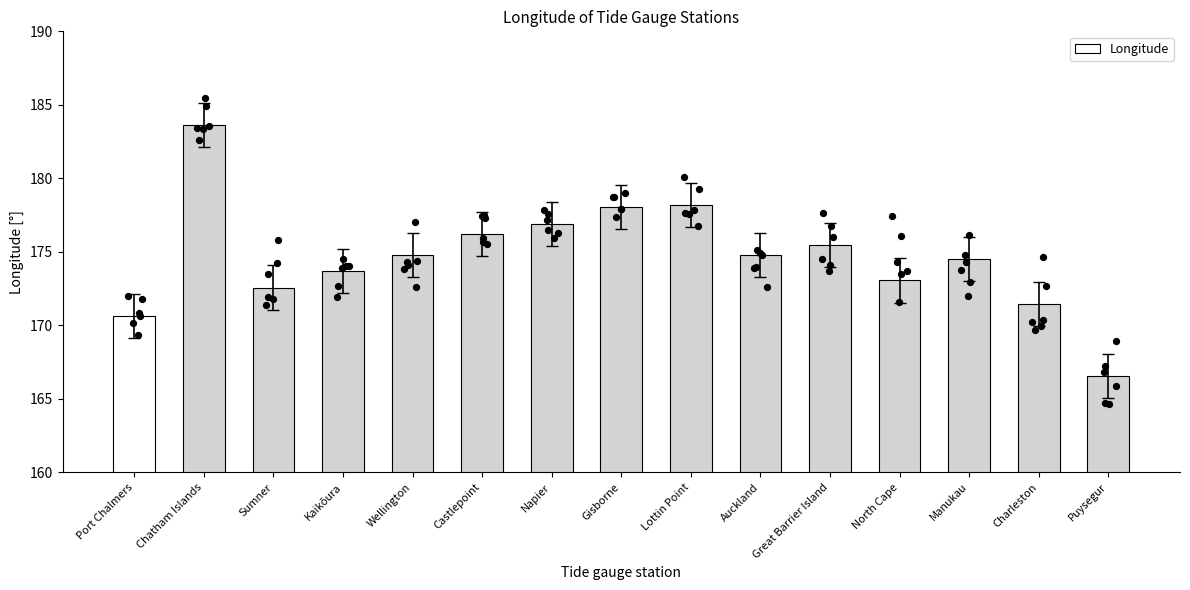

Approximately how many times larger is the value at Napier compared to Lottin Point?

1.0